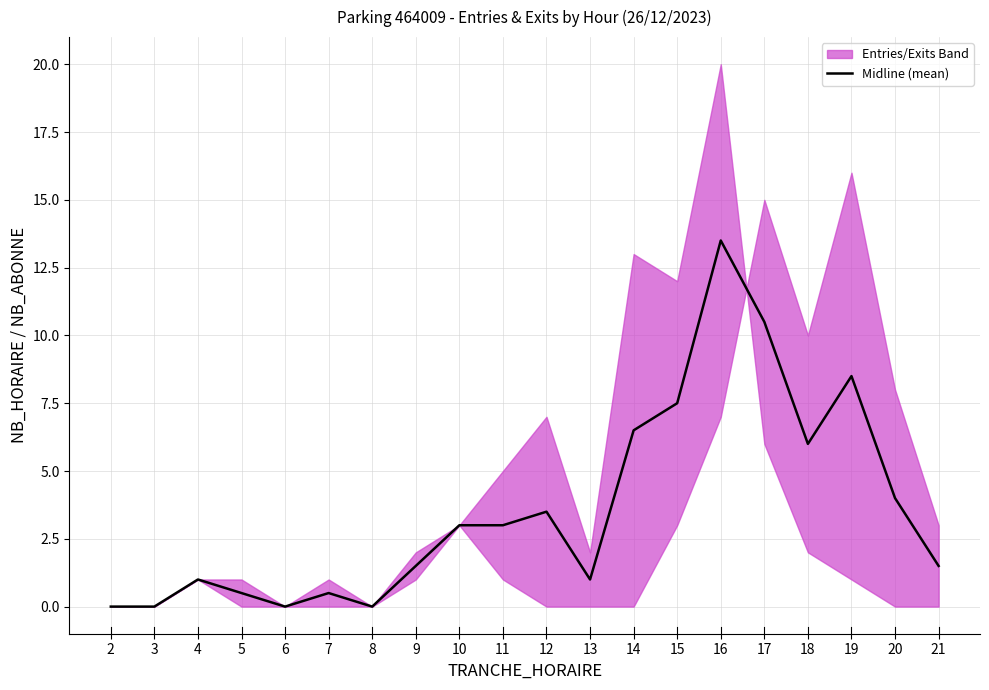

What is the change in value from 4 to 19?

+7.5